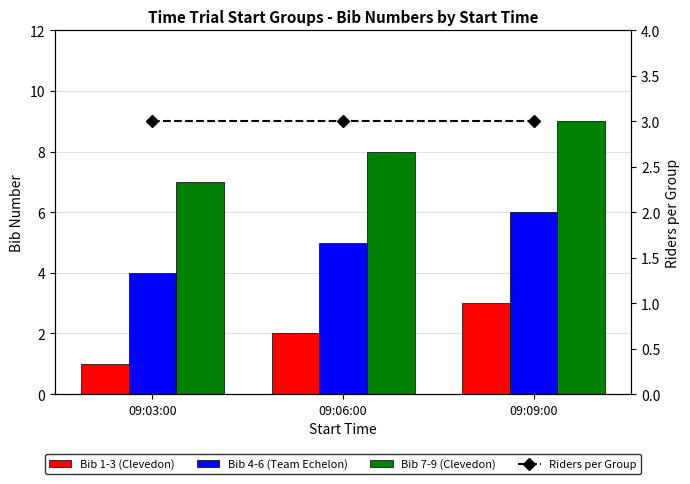

What is the approximate value of Riders per Group at 09:03:00?

3